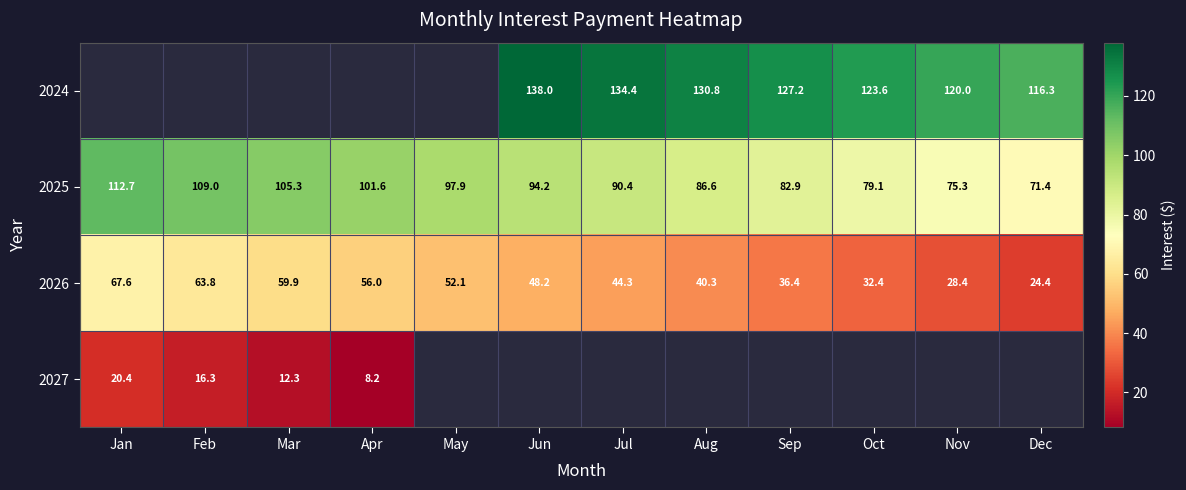

Where does the 2025 series first go above 94?

Jan